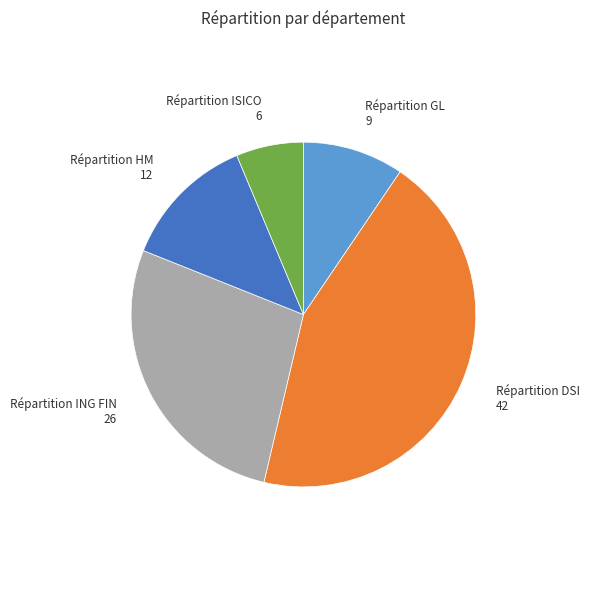

What is the ratio of the value at Répartition GL to the value at Répartition ISICO?

1.5